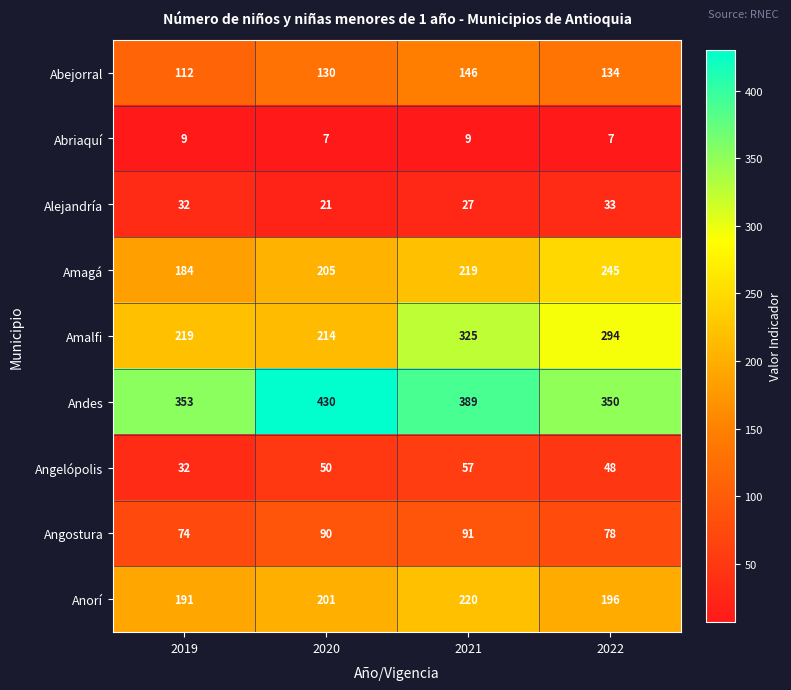

What is the difference between the maximum and minimum values in the Angelópolis series?

25